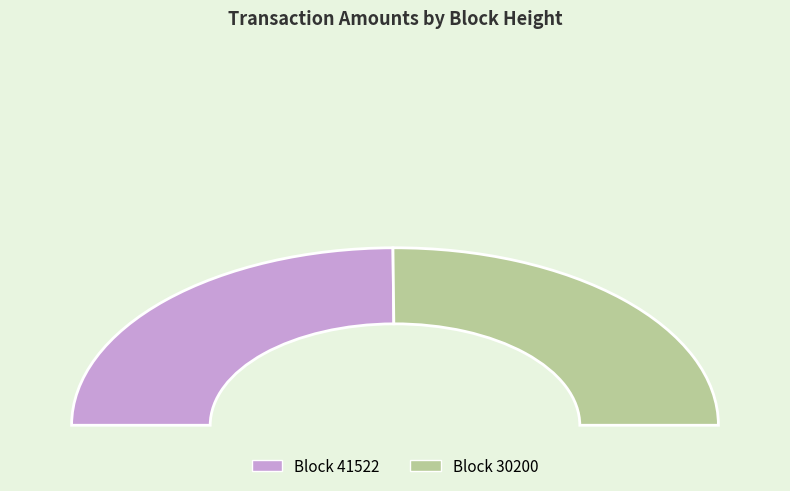

Which has a higher value, 30200 or 41522?

30200